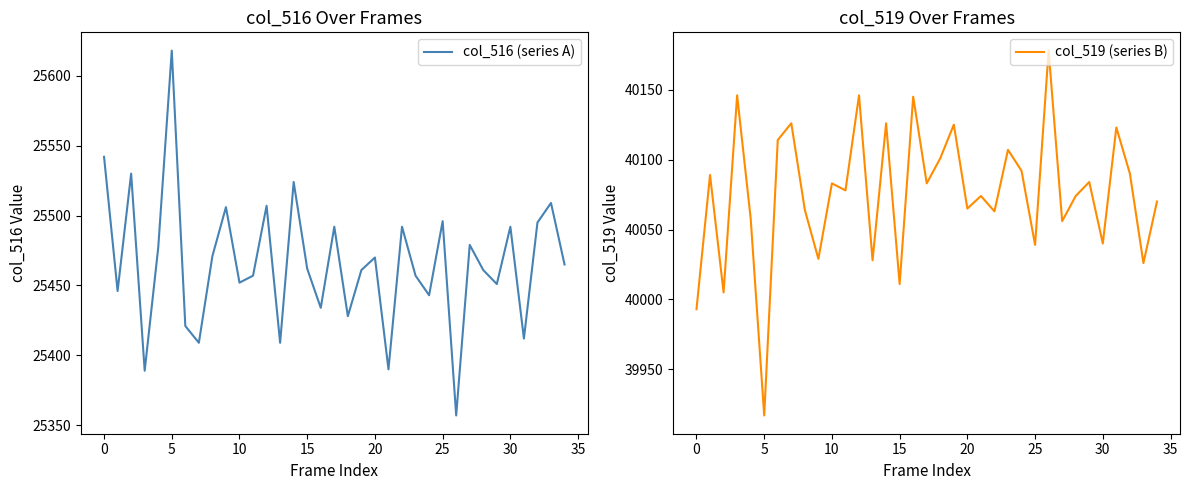

How many interior local valleys does the col_516 (series A) series have?

12